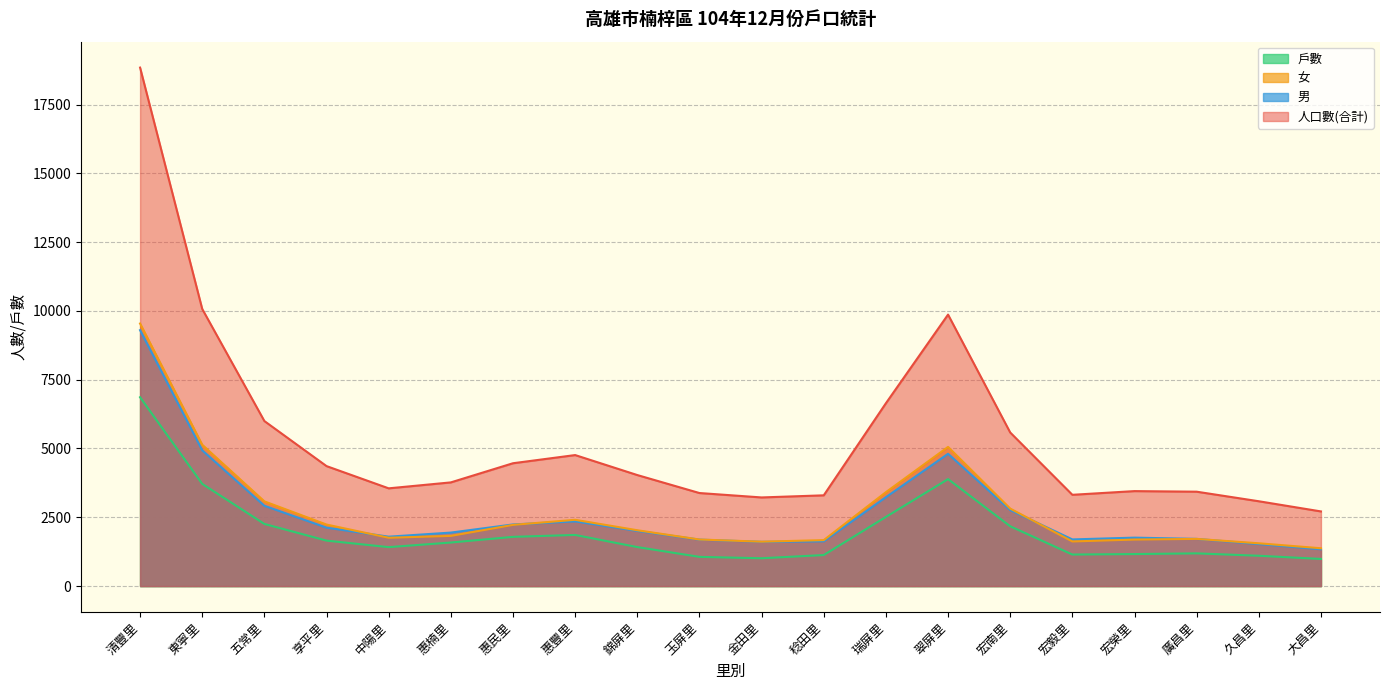

What is the difference between the second highest and second lowest values in the 男 series?

3407.5